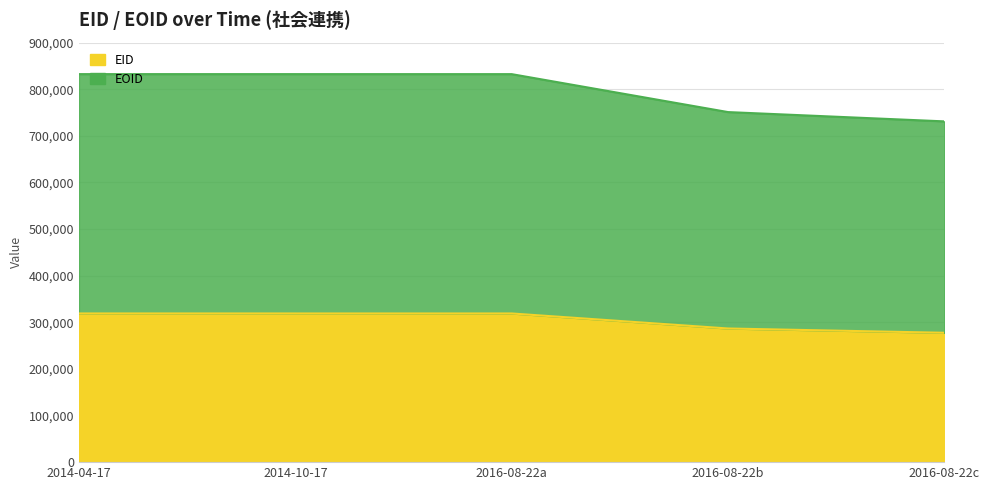

How many categories are shown in the chart?

5